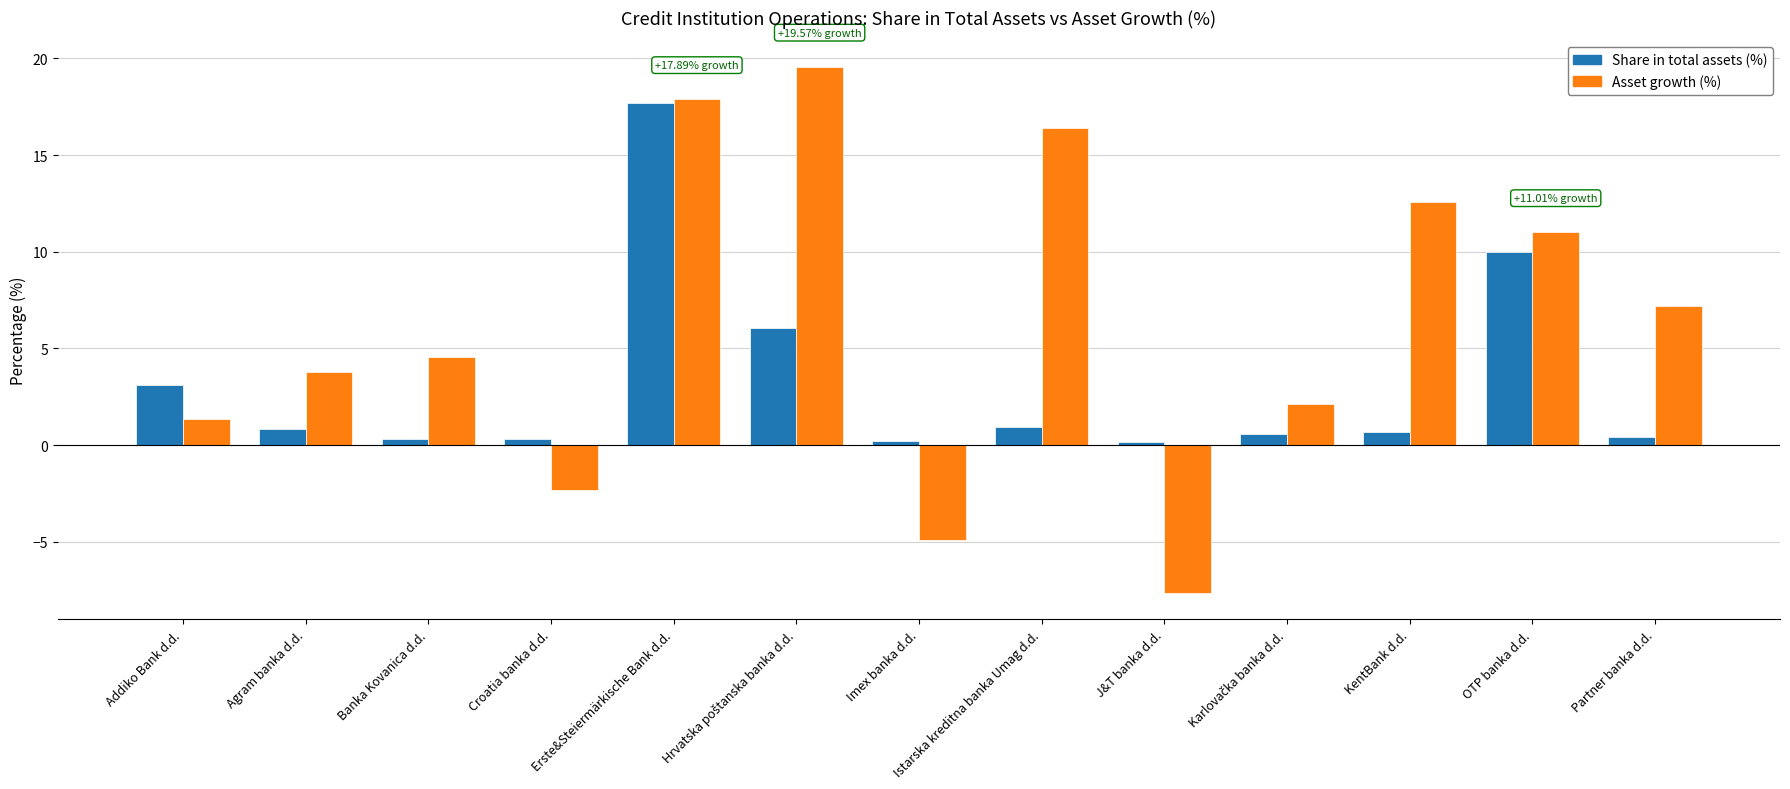

At which label is Asset growth (%) closest to 5?

Banka Kovanica d.d.